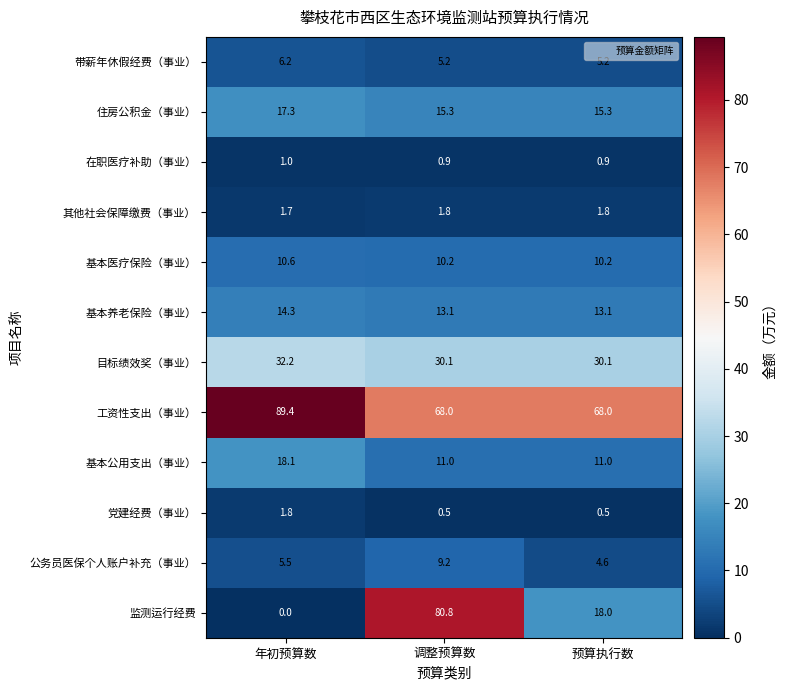

At how many categories does at least one series exceed 37?

3